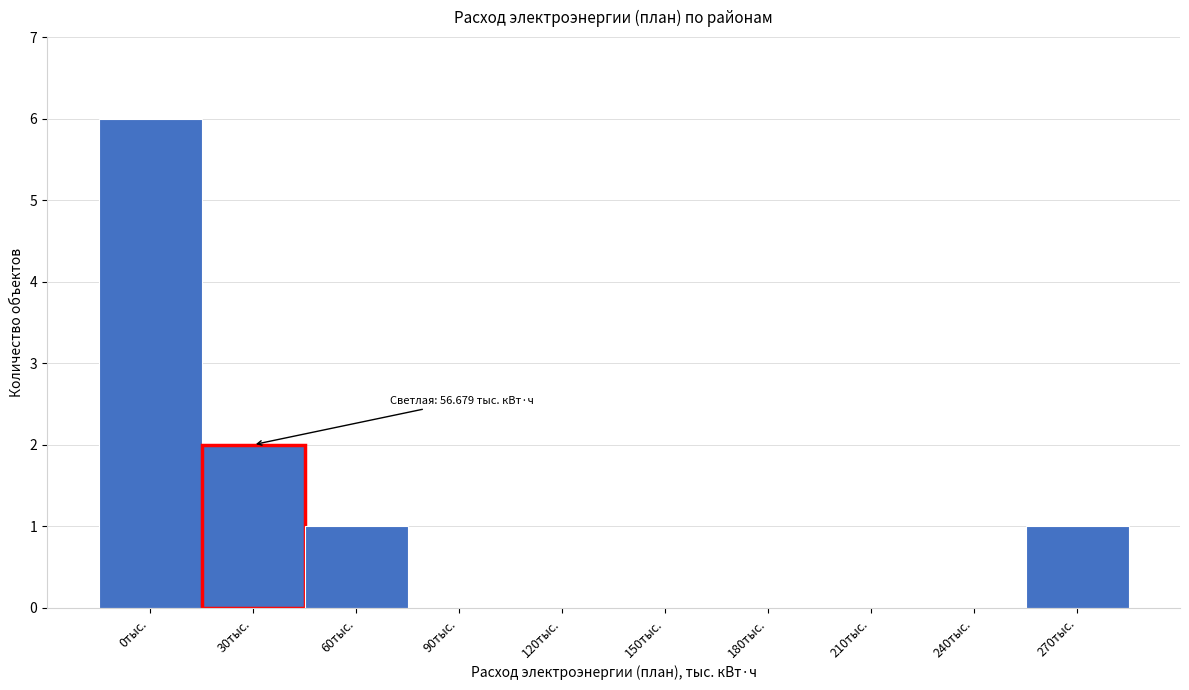

Reading left to right, what are all the values shown in this chart?

0тыс.=6	30тыс.=2	60тыс.=1	90тыс.=0	120тыс.=0	150тыс.=0	180тыс.=0	210тыс.=0	240тыс.=0	270тыс.=1